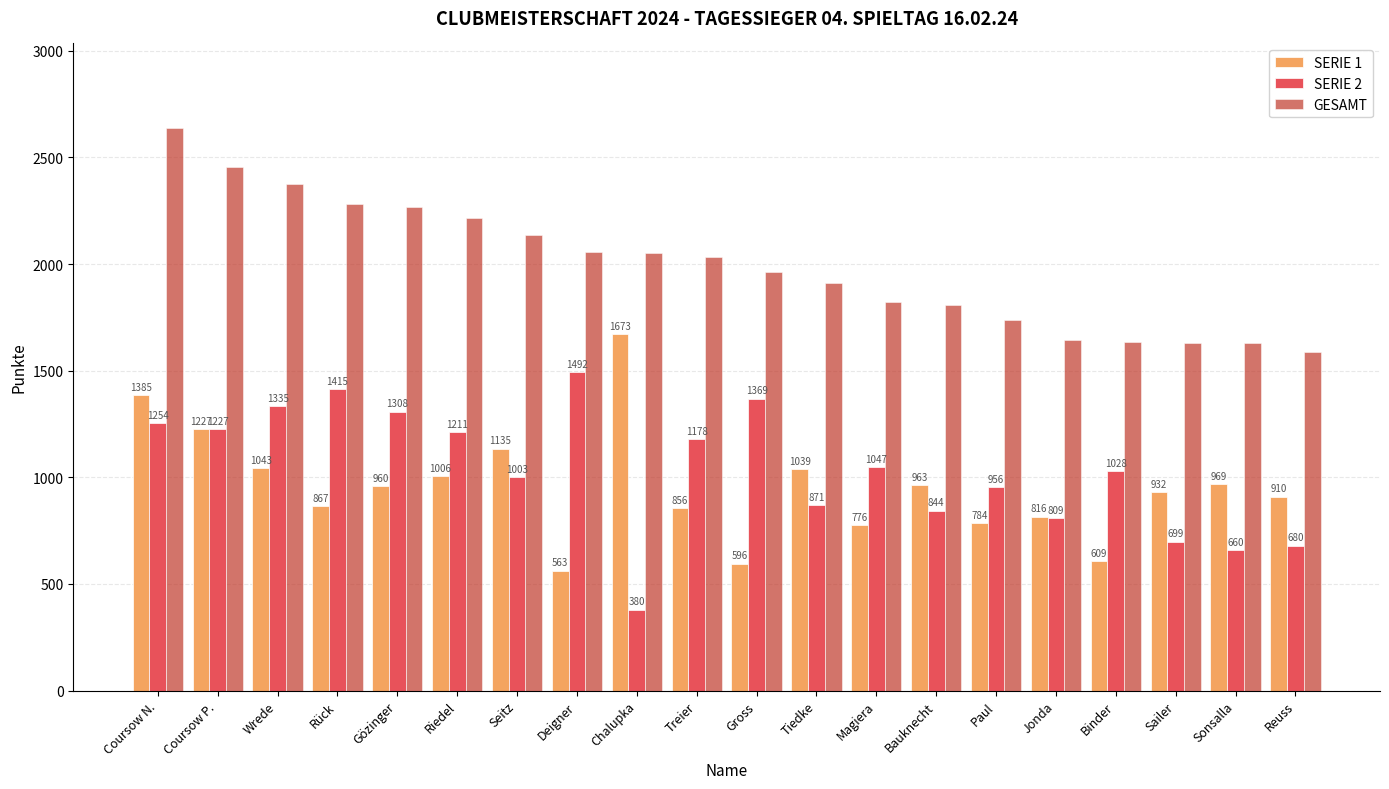

Reading left to right, list all the values displayed in this chart.

SERIE 1: Coursow N.=1385	Coursow P.=1227	Wrede=1043	Rück=867	Gözinger=960	Riedel=1006	Seitz=1135	Deigner=563	Chalupka=1673	Treier=856	Gross=596	Tiedke=1039	Magiera=776	Bauknecht=963	Paul=784	Jonda=816	Binder=609	Sailer=932	Sonsalla=969	Reuss=910
SERIE 2: Coursow N.=1254	Coursow P.=1227	Wrede=1335	Rück=1415	Gözinger=1308	Riedel=1211	Seitz=1003	Deigner=1492	Chalupka=380	Treier=1178	Gross=1369	Tiedke=871	Magiera=1047	Bauknecht=844	Paul=956	Jonda=809	Binder=1028	Sailer=699	Sonsalla=660	Reuss=680
GESAMT: Coursow N.=2639	Coursow P.=2454	Wrede=2378	Rück=2282	Gözinger=2268	Riedel=2217	Seitz=2138	Deigner=2055	Chalupka=2053	Treier=2034	Gross=1965	Tiedke=1910	Magiera=1823	Bauknecht=1807	Paul=1740	Jonda=1645	Binder=1637	Sailer=1631	Sonsalla=1629	Reuss=1590